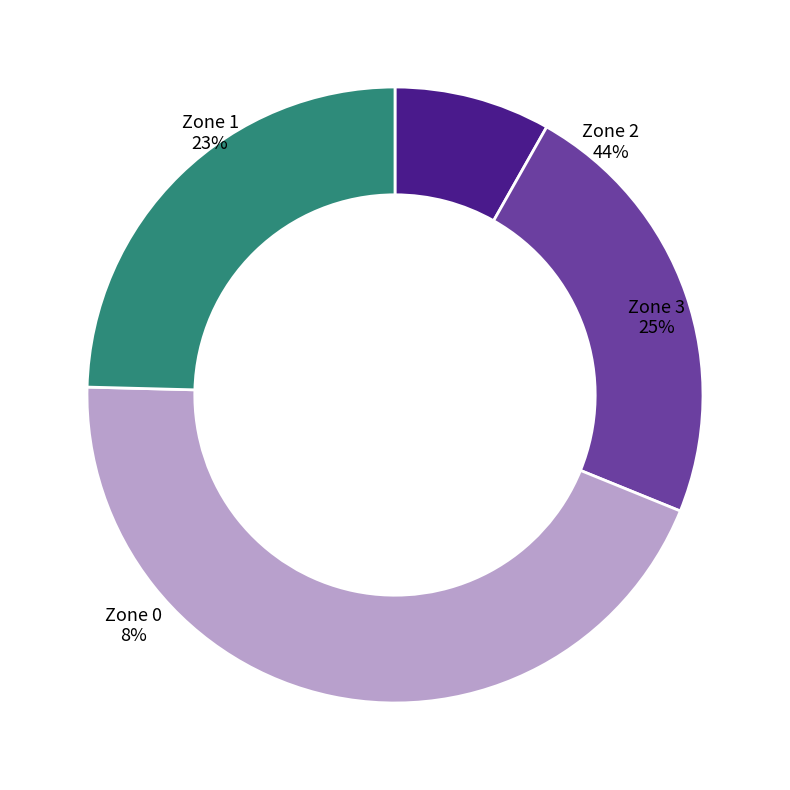

What is the change in value from Zone 1 to Zone 2?

+3